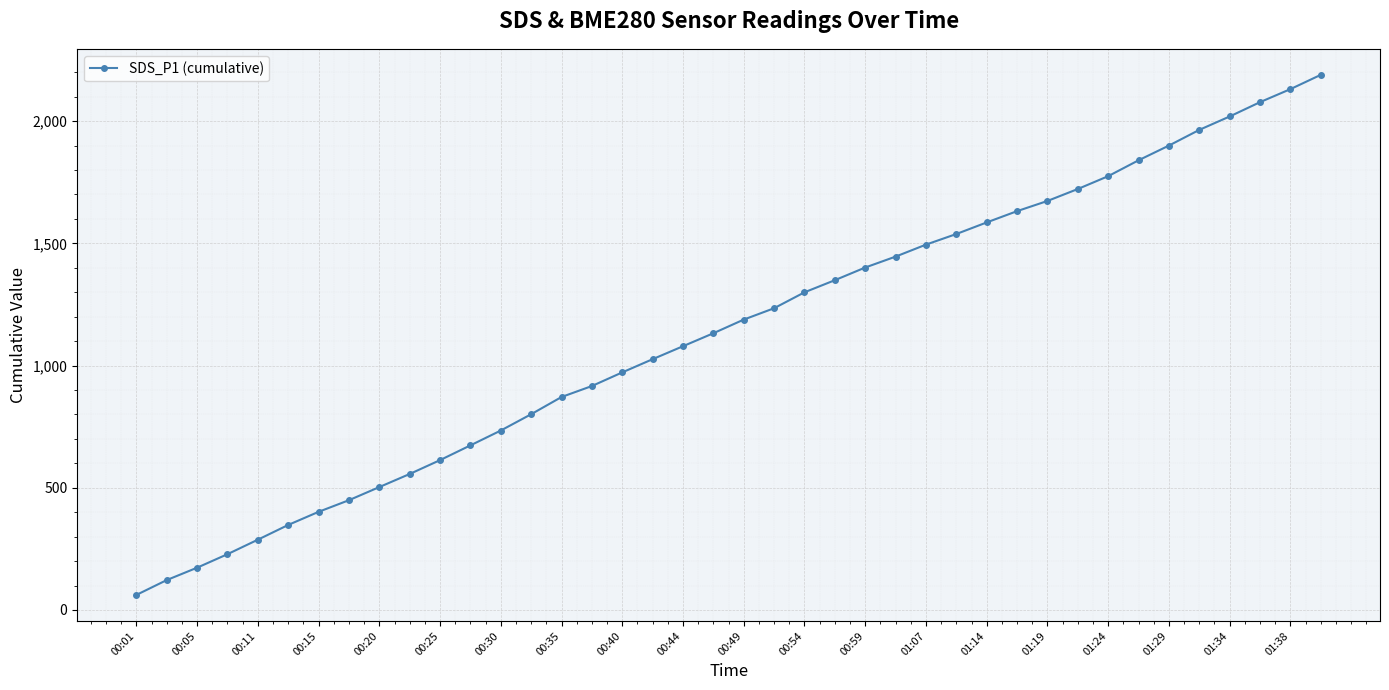

What is the minimum value shown in the chart?

61.4